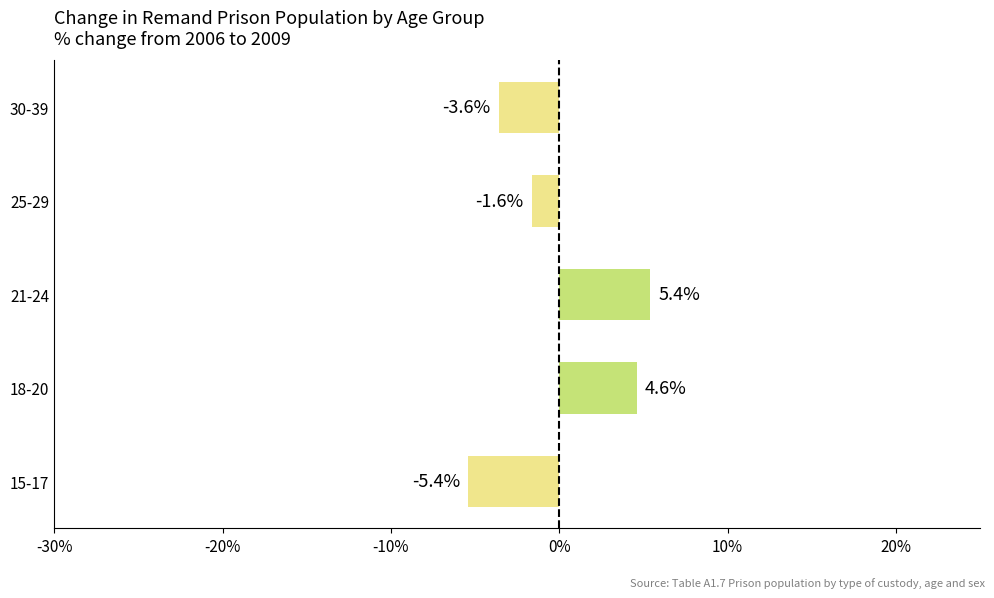

What is the minimum value shown in the chart?

-5.4